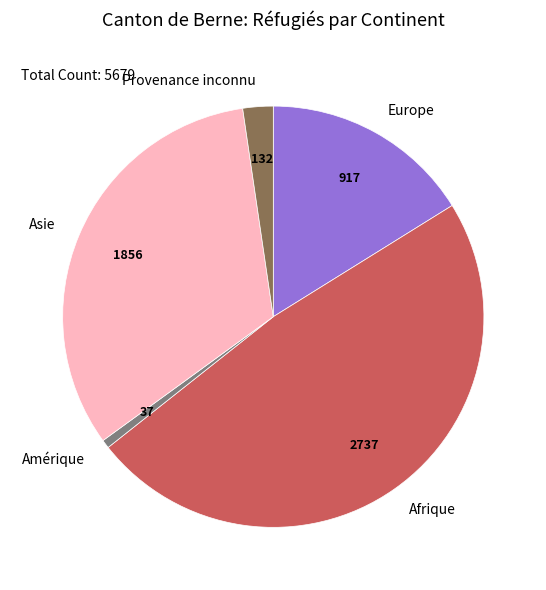

Is there a majority slice in this chart?

No